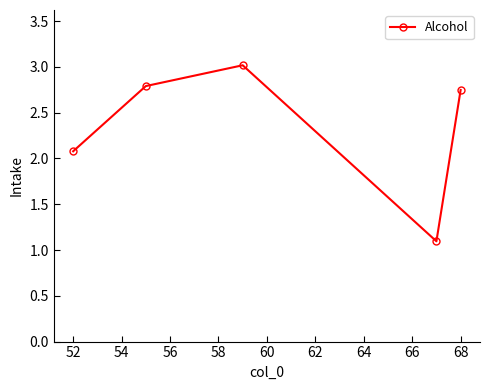

How many interior local peaks (higher than both neighbors) does the data have?

1